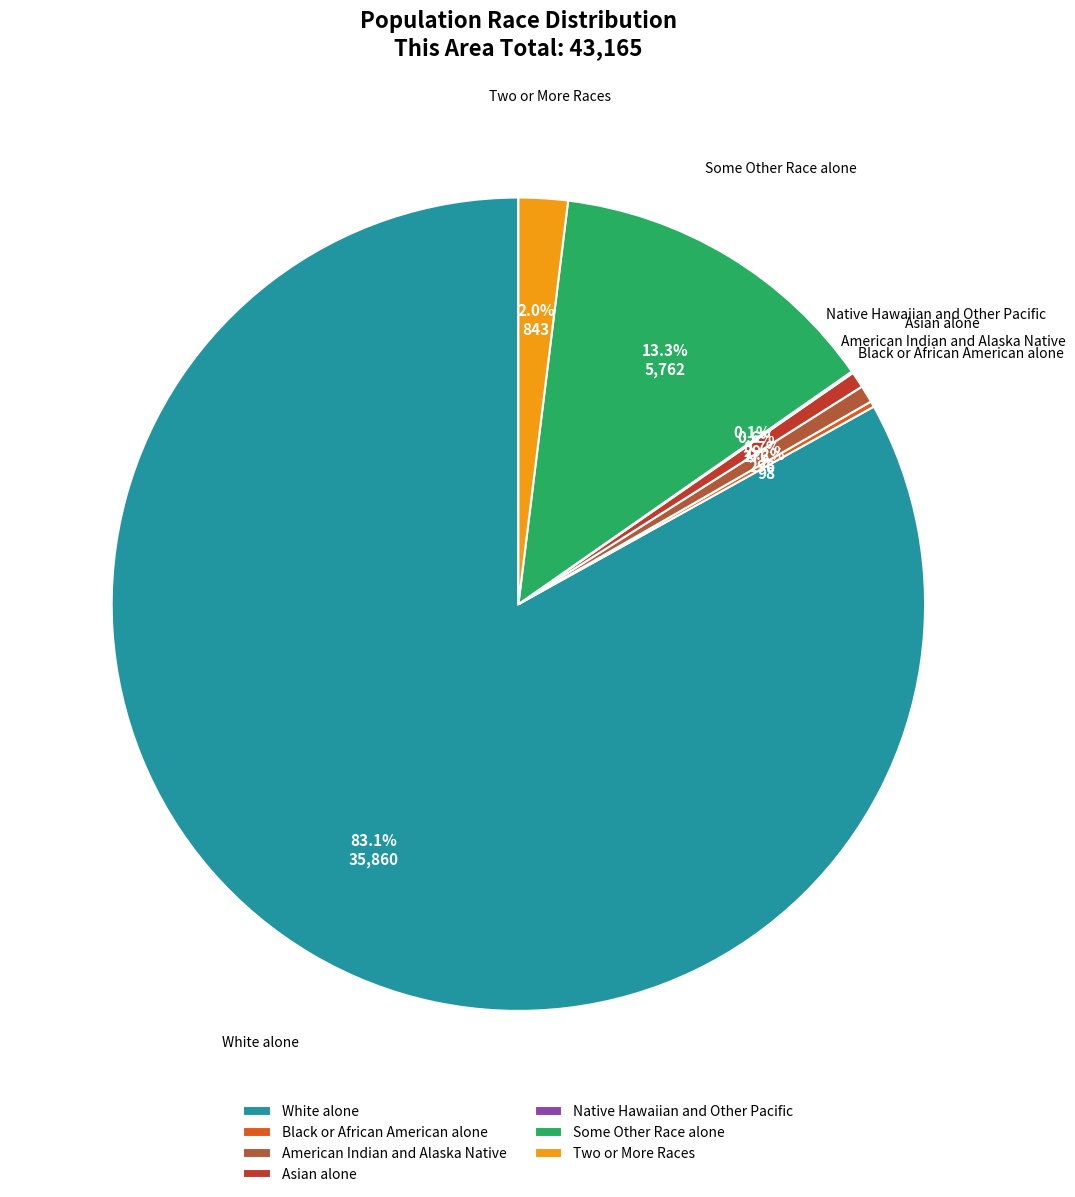

Approximately how many times larger is the value at Asian alone compared to American Indian and Alaska Native?

0.9